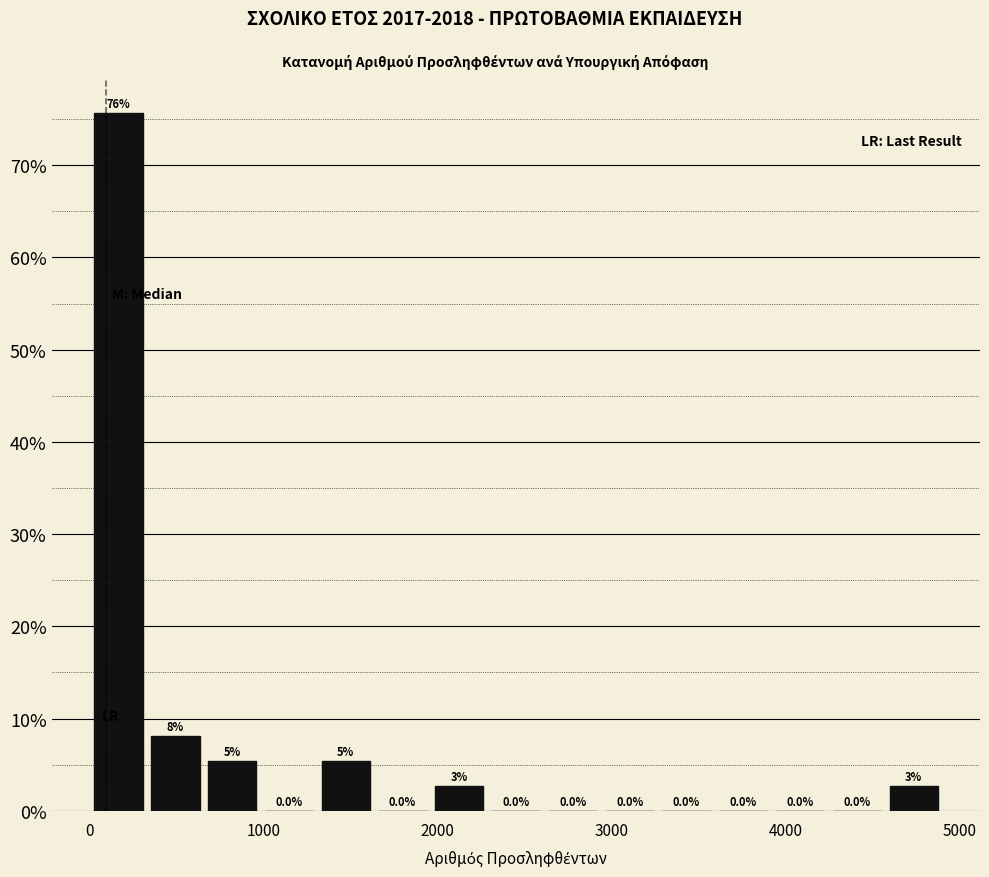

Read against the x-axis, roughly where is the centre of the tallest bar?

200